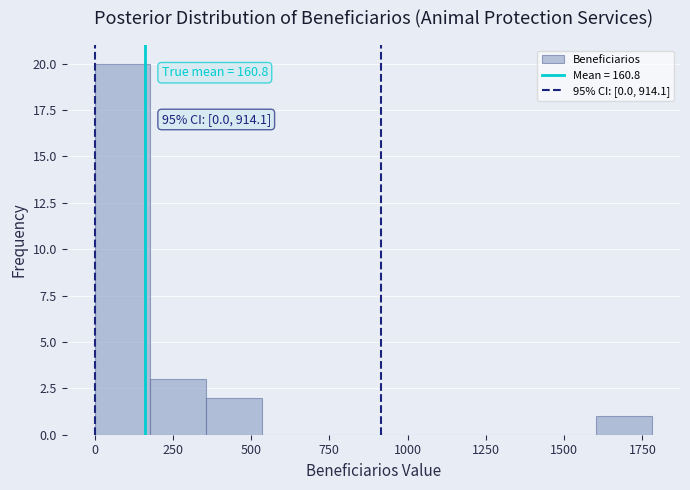

Around what value on the x-axis is the tallest bar? Give the approximate position of its centre, as read against the axis.

100